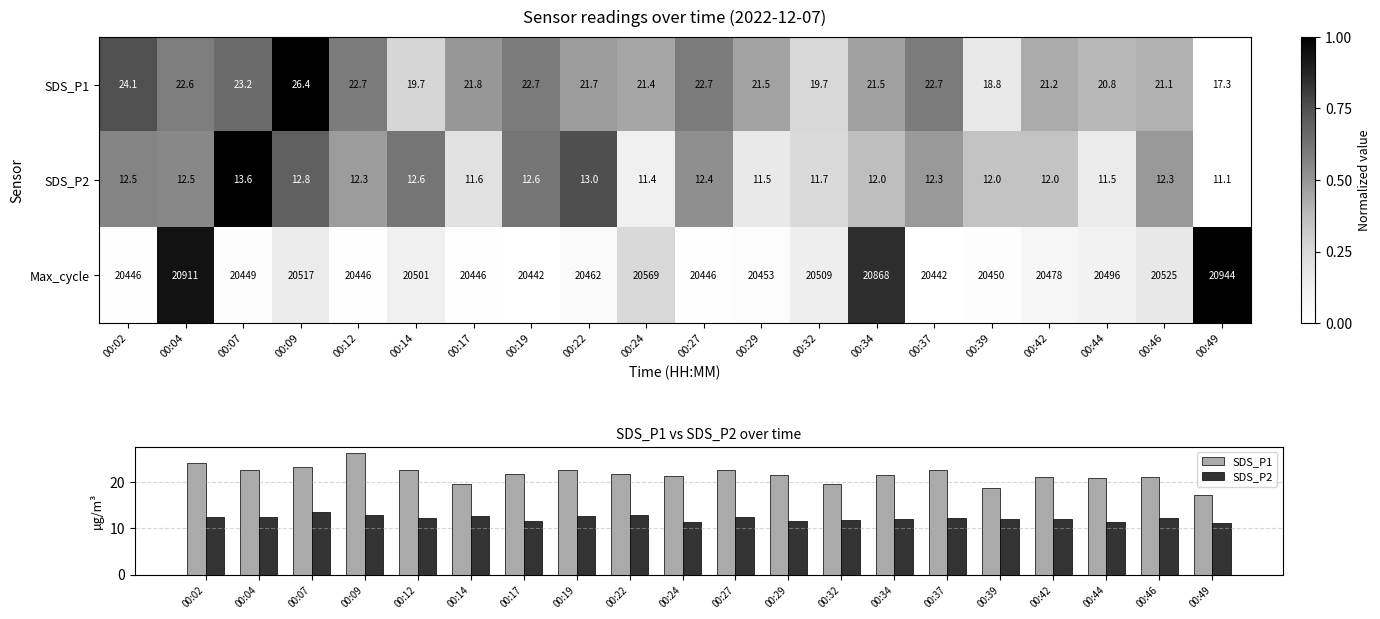

Is it true that SDS_P1 equals 24.1 at 00:02?

True